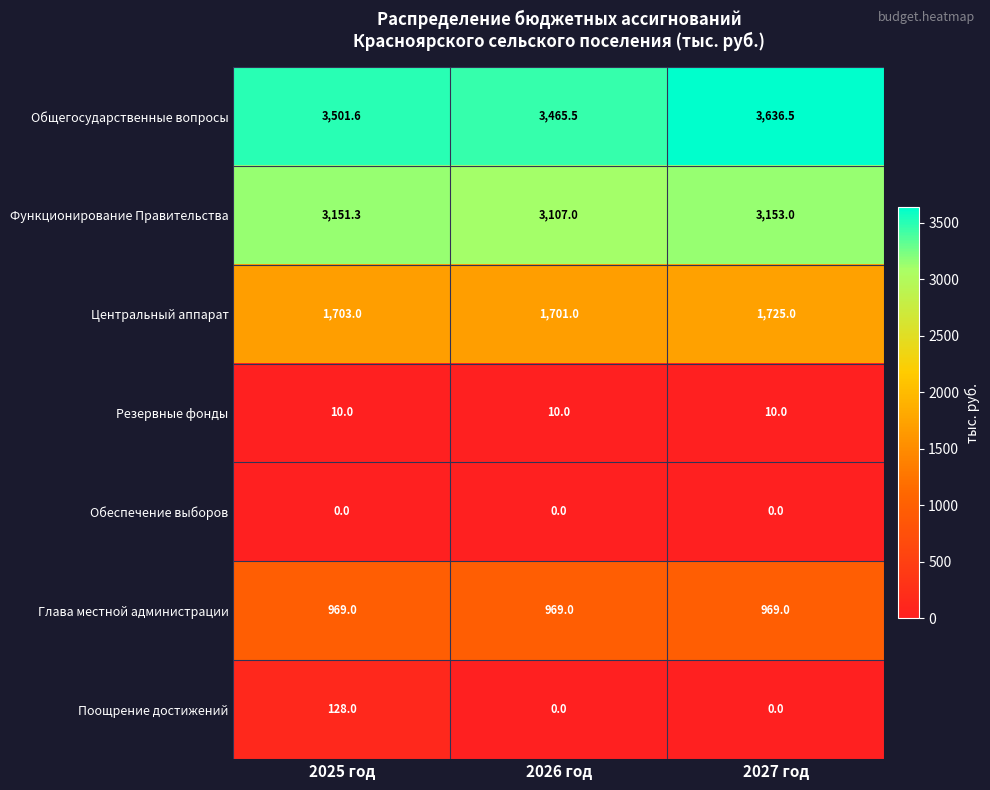

Which series has the largest total across all categories?

Общегосударственные вопросы